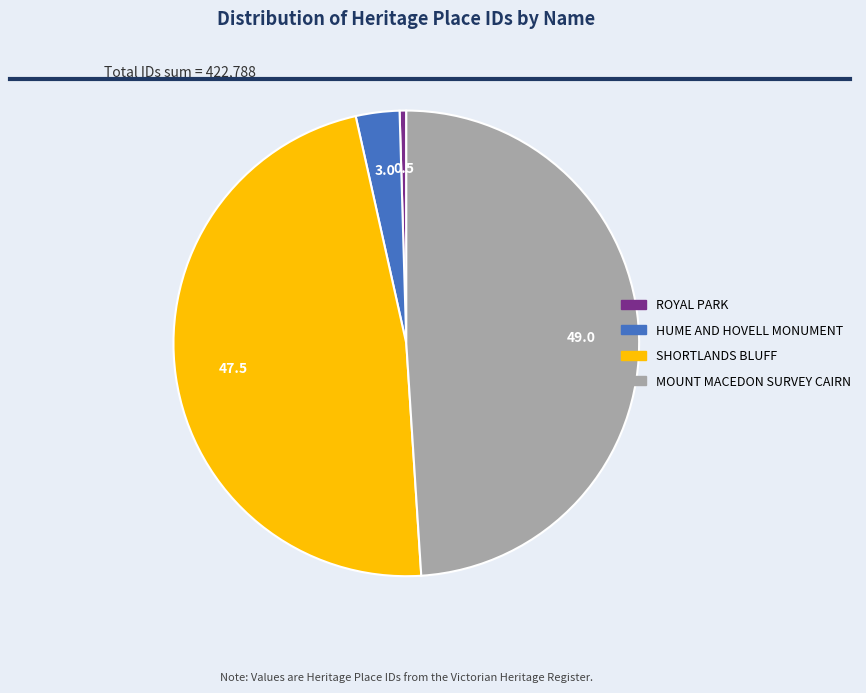

Approximately how many times larger is the value at MOUNT MACEDON SURVEY CAIRN compared to HUME AND HOVELL MONUMENT?

16.2